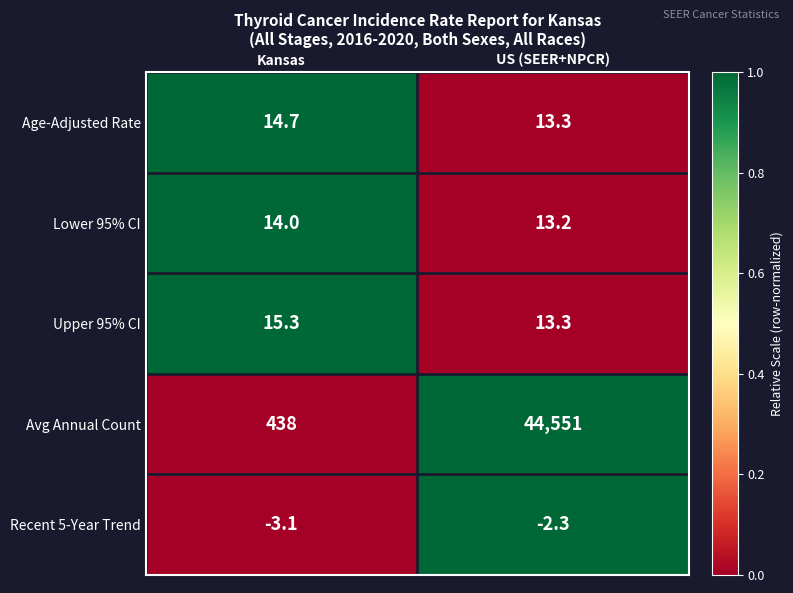

Reading right to left, what are all the values shown in this chart?

Age-Adjusted Rate: US (SEER+NPCR)=13.3	Kansas=14.7
Lower 95% CI: US (SEER+NPCR)=13.2	Kansas=14.0
Upper 95% CI: US (SEER+NPCR)=13.3	Kansas=15.3
Avg Annual Count: US (SEER+NPCR)=44551.0	Kansas=438.0
Recent 5-Year Trend: US (SEER+NPCR)=-2.3	Kansas=-3.1